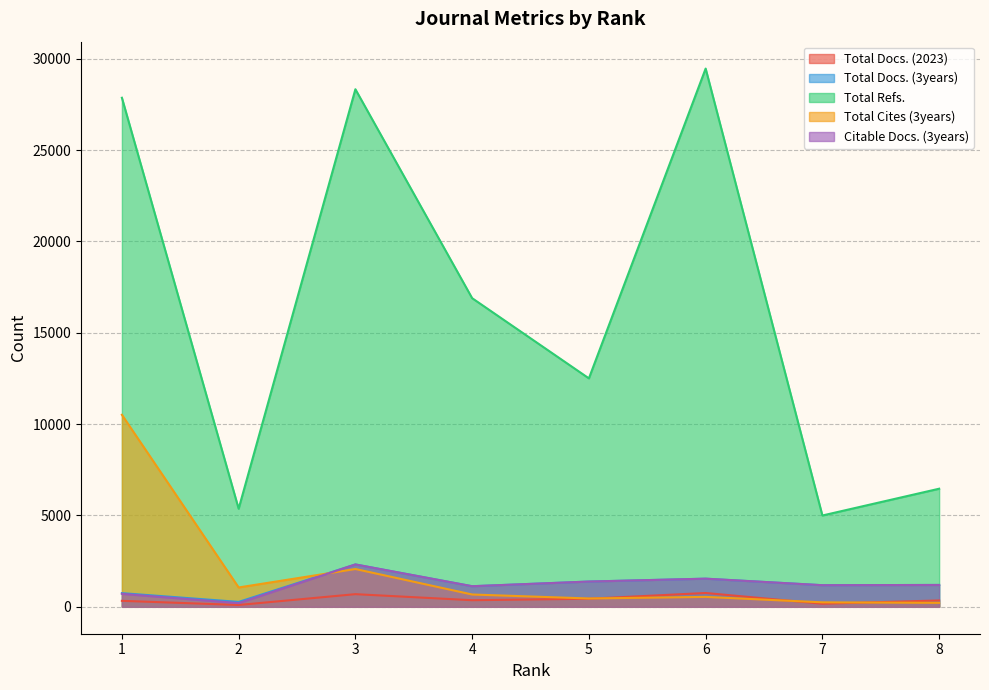

How many interior local valleys does the Total Refs. series have?

3